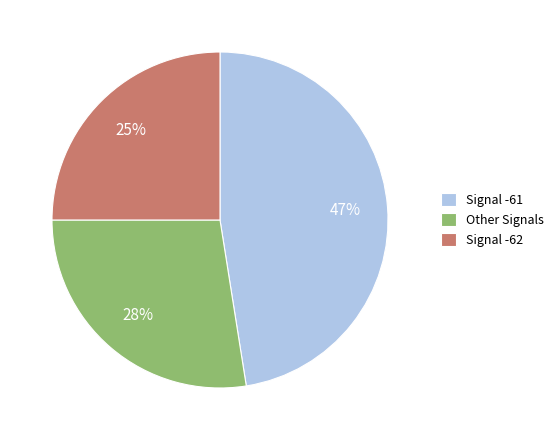

The Other Signals slice represents 33% of the pie. True or false?

False